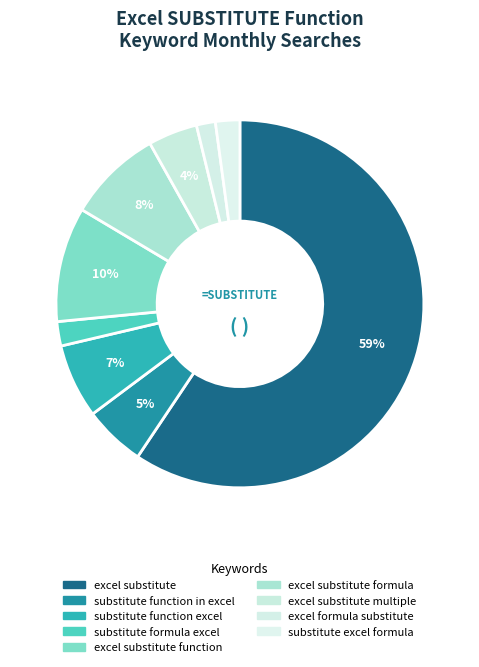

Between substitute excel formula and excel substitute, which is larger?

excel substitute